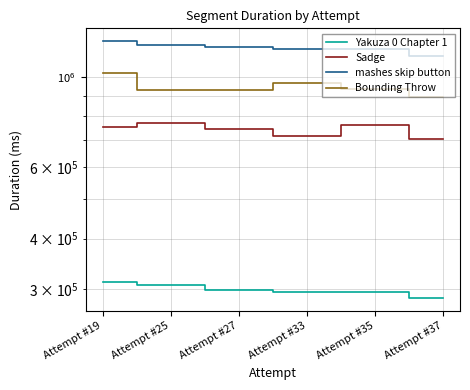

True or false: Sadge has a value of 199129 at Attempt #33.

False